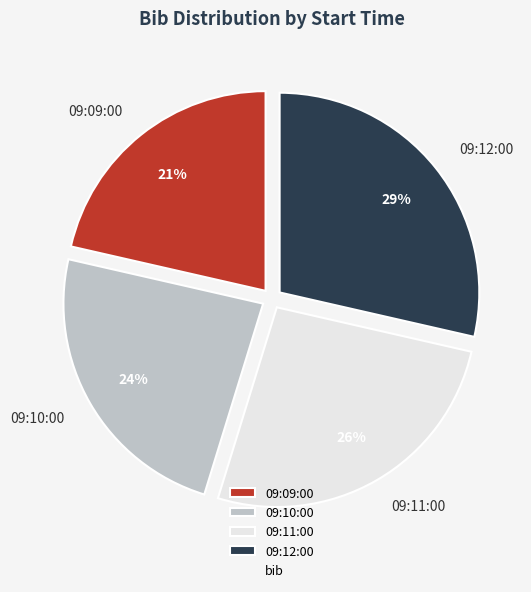

Combined, do 09:09:00 and 09:11:00 account for over 50%?

No